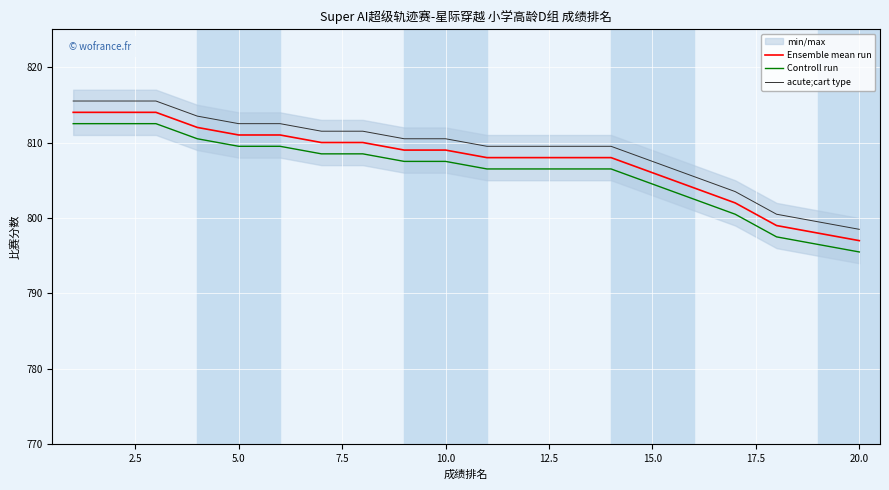

At which label does Controll run reach its minimum?

20.0